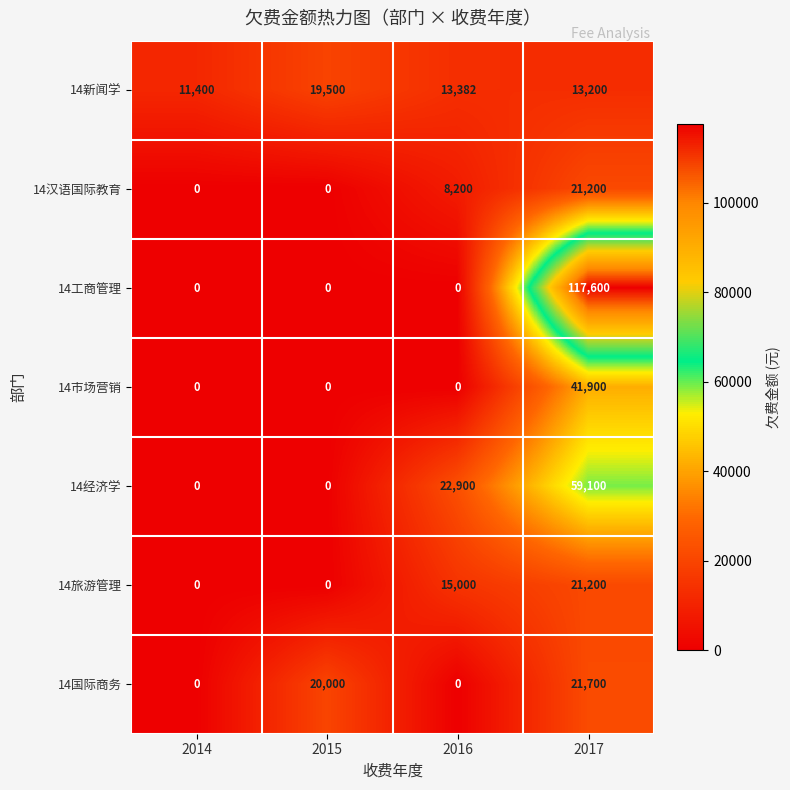

How many values in 14市场营销 are above zero?

1